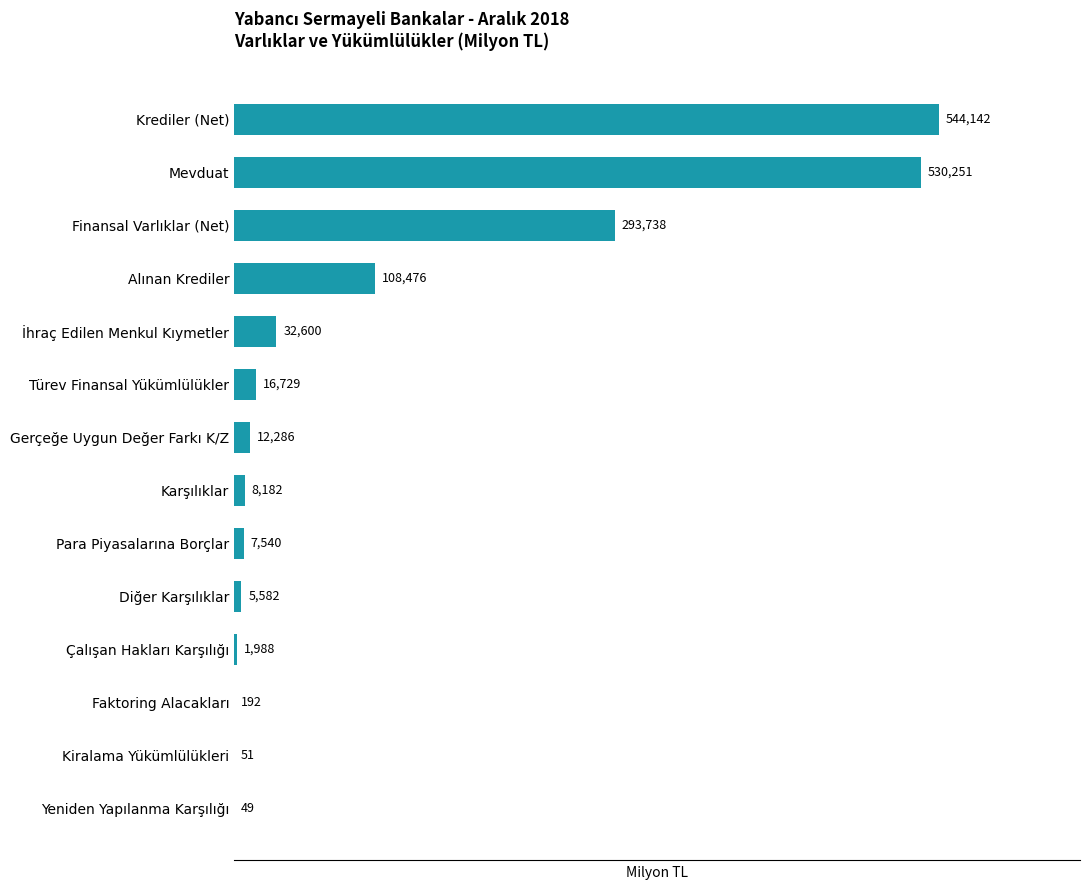

Approximately how many times larger is the value at Mevduat compared to Türev Finansal Yükümlülükler?

31.7